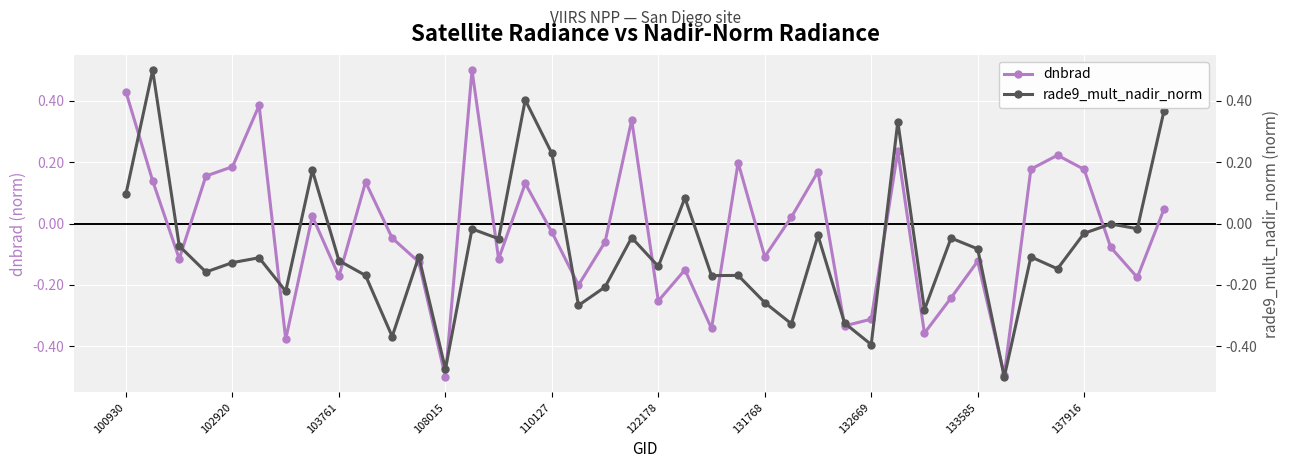

List the series in order of their peak value, highest first.

dnbrad, rade9_mult_nadir_norm